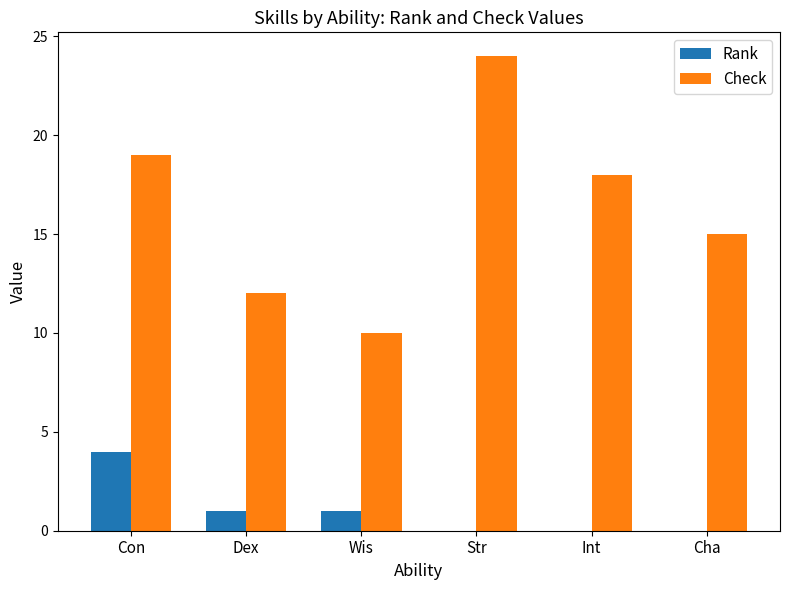

Read the Rank value at Dex.

1